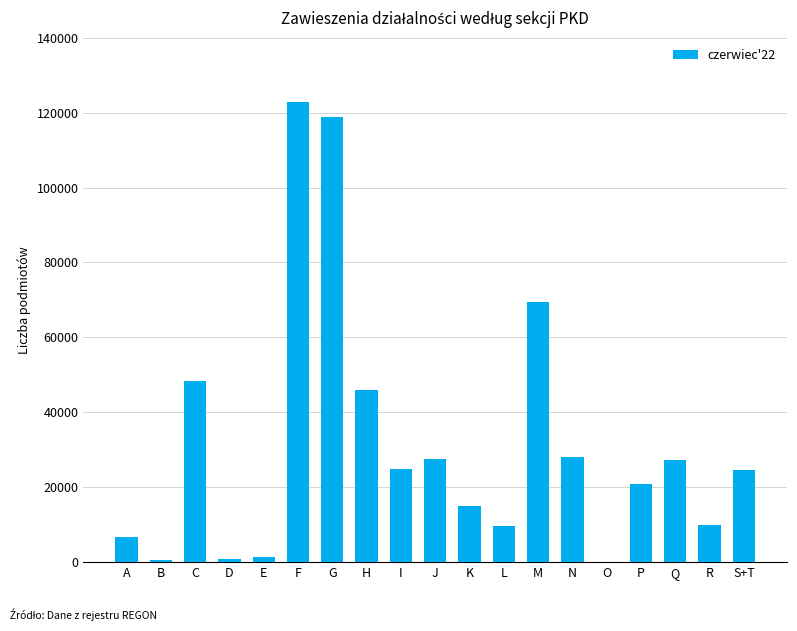

What is the sum of all values?

602832